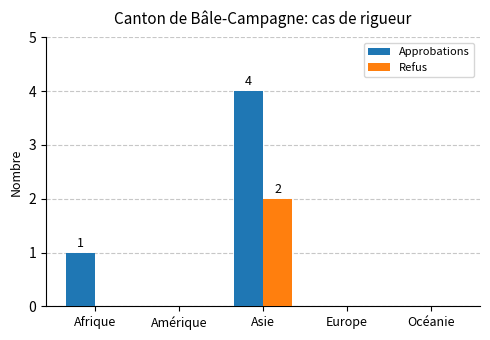

Reading left to right, transcribe all the data shown in this chart.

Approbations: Afrique=1	Amérique=0	Asie=4	Europe=0	Océanie=0
Refus: Afrique=0	Amérique=0	Asie=2	Europe=0	Océanie=0